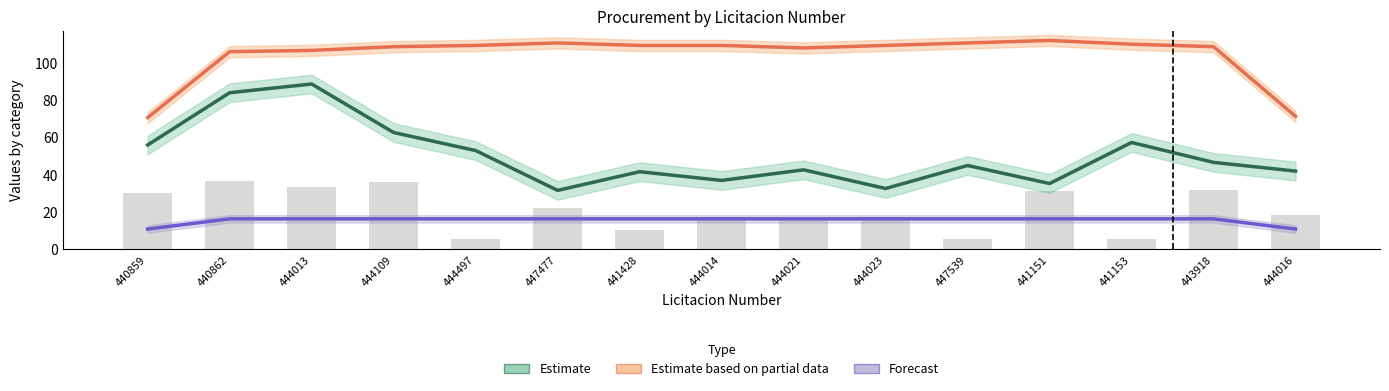

The Forecast series shows 17.3 at 440859. True or false?

False